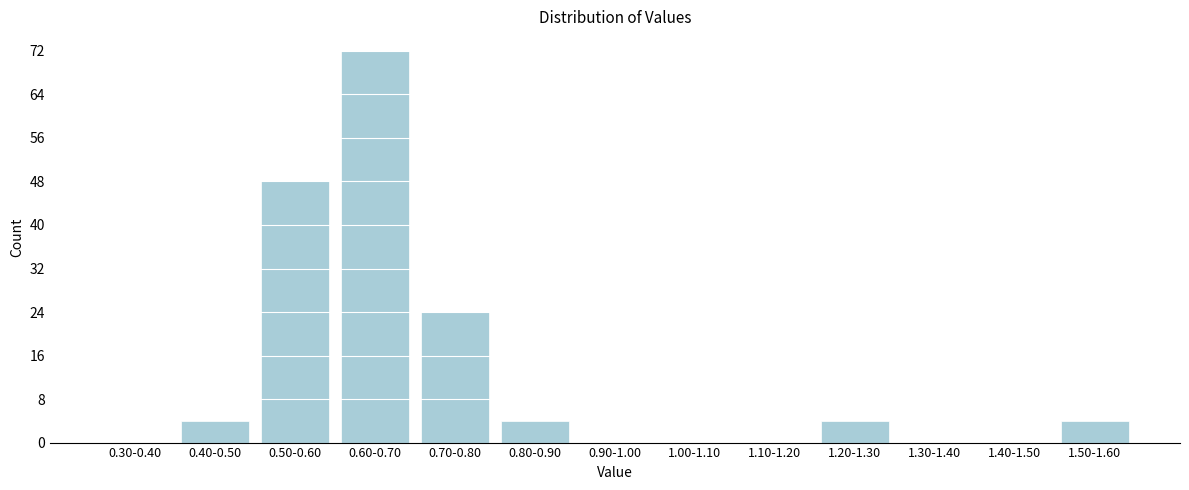

Reading left to right, transcribe all the data shown in this chart.

0.30-0.40=0	0.40-0.50=4	0.50-0.60=48	0.60-0.70=72	0.70-0.80=24	0.80-0.90=4	0.90-1.00=0	1.00-1.10=0	1.10-1.20=0	1.20-1.30=4	1.30-1.40=0	1.40-1.50=0	1.50-1.60=4